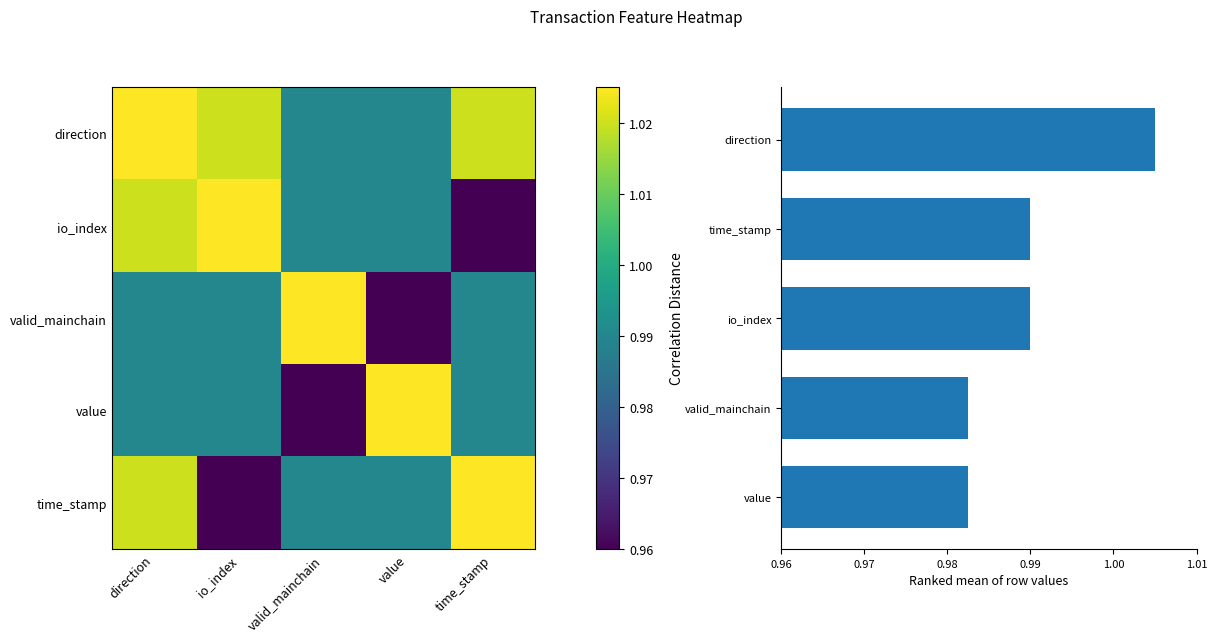

What is the average value of the valid_mainchain series?

1.0